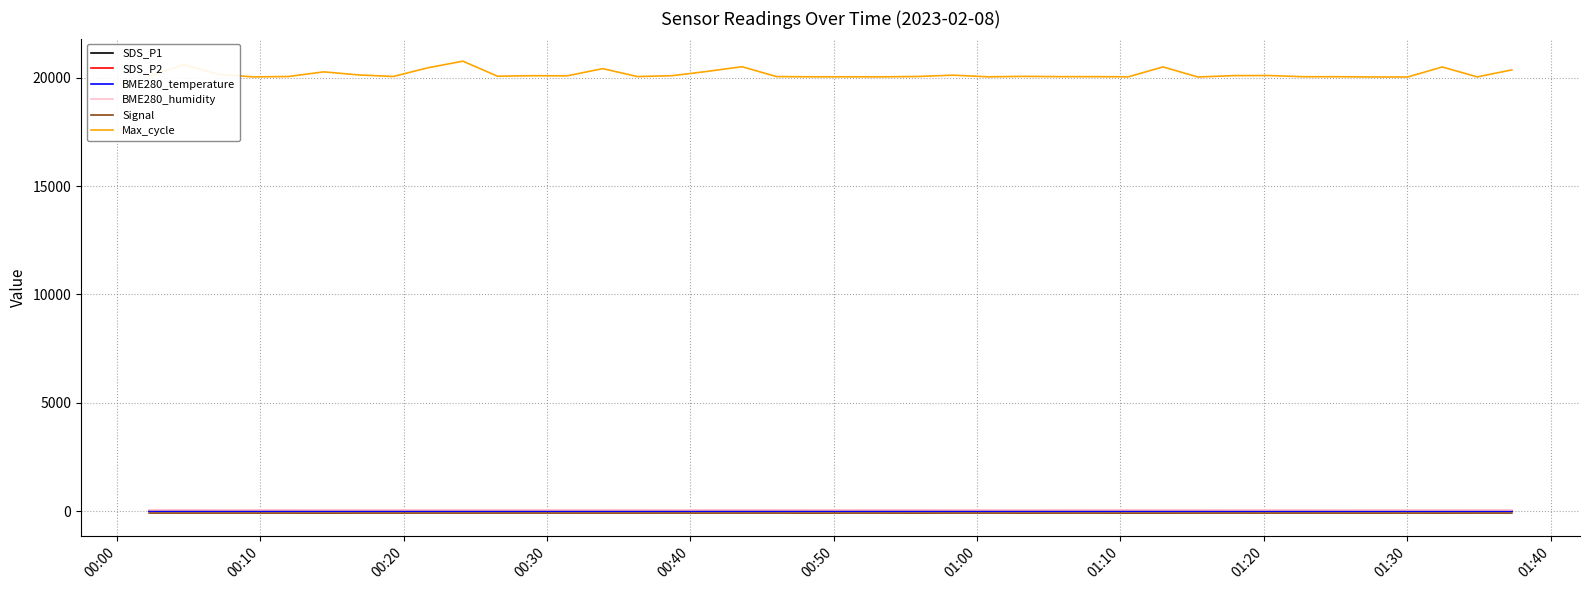

True or false: SDS_P1 has more than 1 points higher than both neighbors.

True